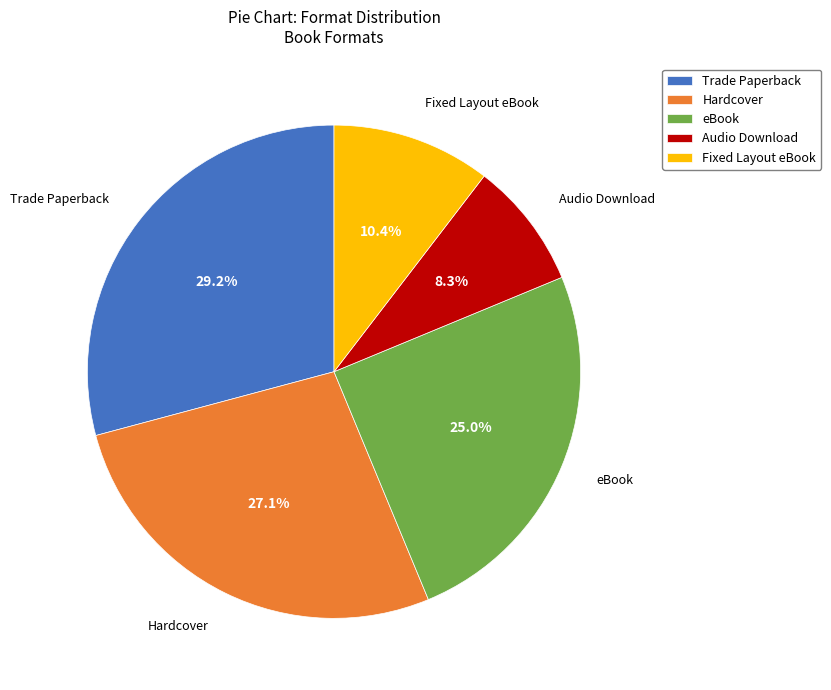

What is the ratio of the value at Trade Paperback to the value at Hardcover?

1.1